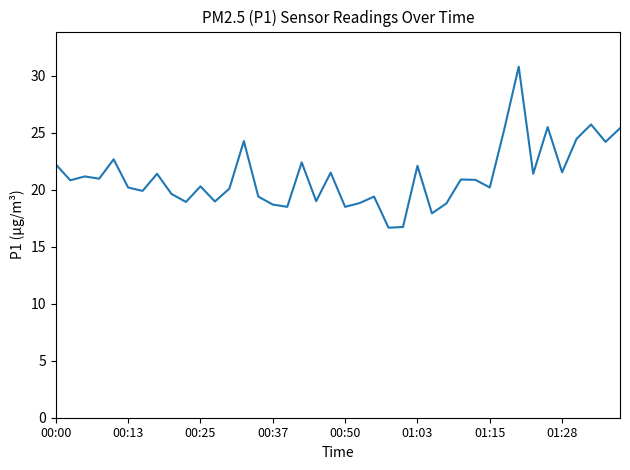

What is the smallest value displayed?

16.7